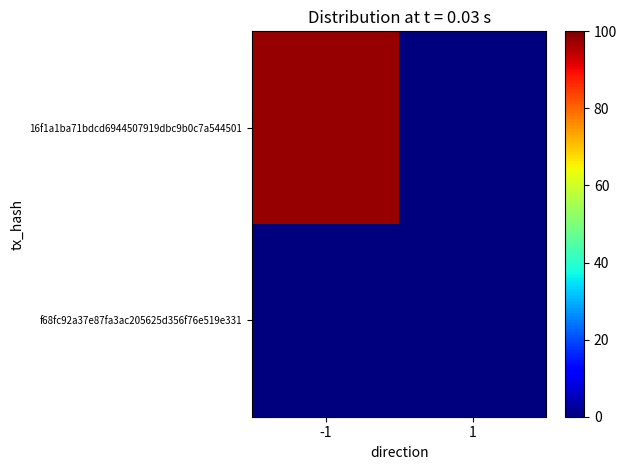

Reading left to right, extract all data points from this chart.

16f1a1ba71bdcd6944507919dbc9b0c7a544501: -1=98	1=0
f68fc92a37e87fa3ac205625d356f76e519e331: -1=0	1=0